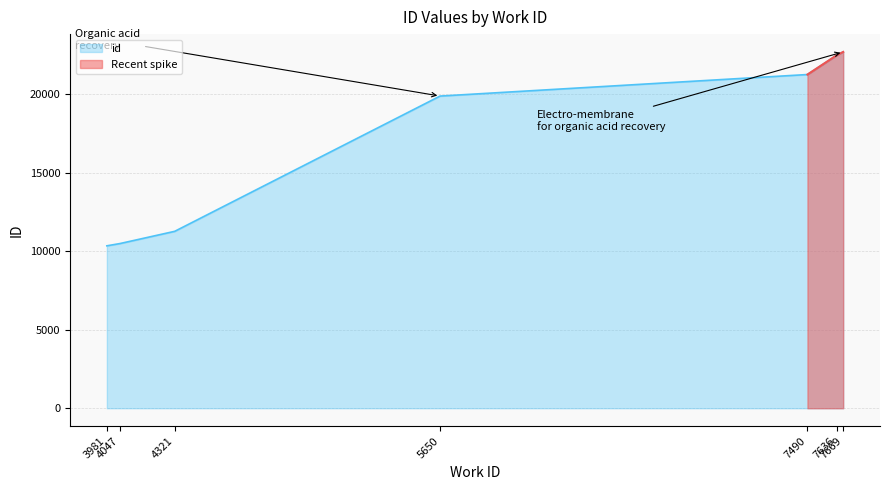

Rank the categories by value from highest to lowest.

7669, 7636, 7490, 5650, 4321, 4047, 3981